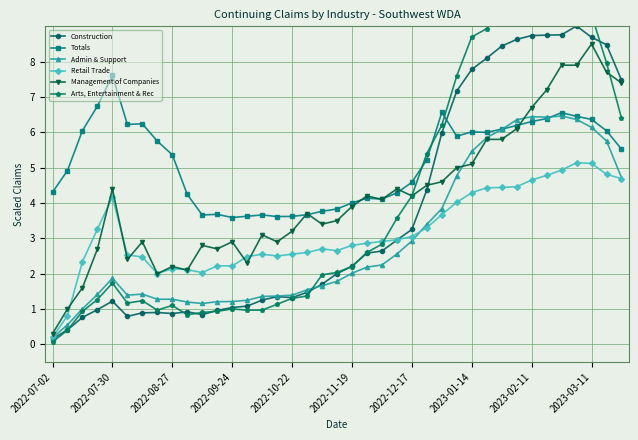

Reading right to left, list all the values displayed in this chart.

Construction: 7.5	8.5	8.7	9.0	8.8	8.8	8.7	8.6	8.4	8.1	7.8	7.2	6.0	4.4	3.2	3.0	2.6	2.6	2.2	2.0	1.7	1.5	1.3	1.4	1.2	1.1	1.0	1.0	0.8	0.9	0.9	0.9	0.9	0.8	1.2	1.0	0.8	0.4	0.1
Totals: 5.5	6.0	6.4	6.5	6.6	6.4	6.3	6.2	6.1	6.0	6.0	5.9	6.6	5.2	4.6	4.3	4.1	4.1	4.0	3.8	3.8	3.7	3.6	3.6	3.7	3.6	3.6	3.7	3.7	4.2	5.4	5.8	6.2	6.2	7.6	6.7	6.0	4.9	4.3
Admin & Support: 4.7	5.8	6.1	6.4	6.5	6.4	6.4	6.4	6.1	5.9	5.5	4.8	3.8	3.4	2.9	2.6	2.2	2.2	2.0	1.8	1.7	1.5	1.4	1.4	1.4	1.2	1.2	1.2	1.2	1.2	1.3	1.3	1.4	1.4	1.9	1.4	1.0	0.6	0.2
Retail Trade: 4.7	4.8	5.1	5.1	4.9	4.8	4.7	4.5	4.4	4.4	4.3	4.0	3.7	3.3	3.1	3.0	2.9	2.9	2.8	2.6	2.7	2.6	2.6	2.5	2.6	2.5	2.2	2.2	2.0	2.1	2.1	2.0	2.5	2.5	4.2	3.3	2.3	0.8	0.2
Management of Companies: 7.4	7.7	8.5	7.9	7.9	7.2	6.7	6.1	5.8	5.8	5.1	5.0	4.6	4.5	4.2	4.4	4.1	4.2	3.9	3.5	3.4	3.7	3.2	2.9	3.1	2.3	2.9	2.7	2.8	2.1	2.2	2.0	2.9	2.4	4.4	2.7	1.6	1.0	0.3
Arts, Entertainment & Rec: 6.4	8.0	9.3	10.4	10.8	10.7	10.3	9.9	9.5	8.9	8.7	7.6	6.2	5.4	4.2	3.6	2.8	2.6	2.2	2.0	2.0	1.4	1.3	1.1	1.0	1.0	1.0	0.9	0.9	0.8	1.1	1.0	1.2	1.2	1.7	1.3	0.9	0.4	0.1